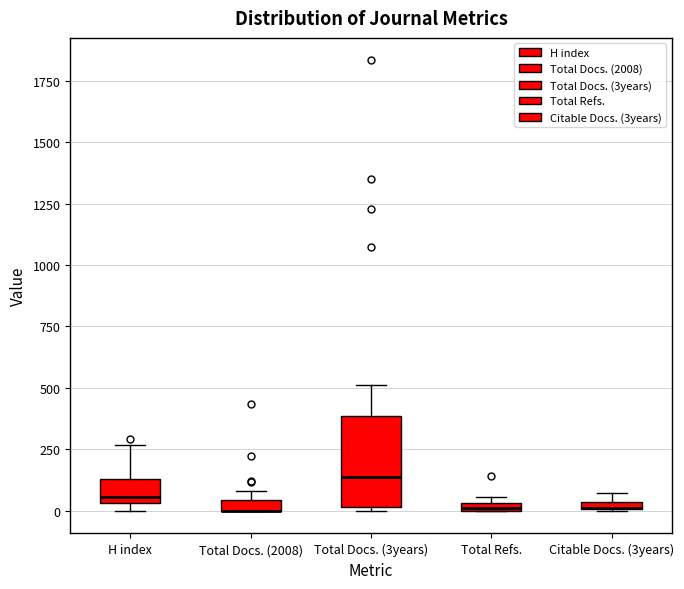

Comparing the boxes themselves (not the whiskers), which one is the tallest?

Total Docs. (3years)